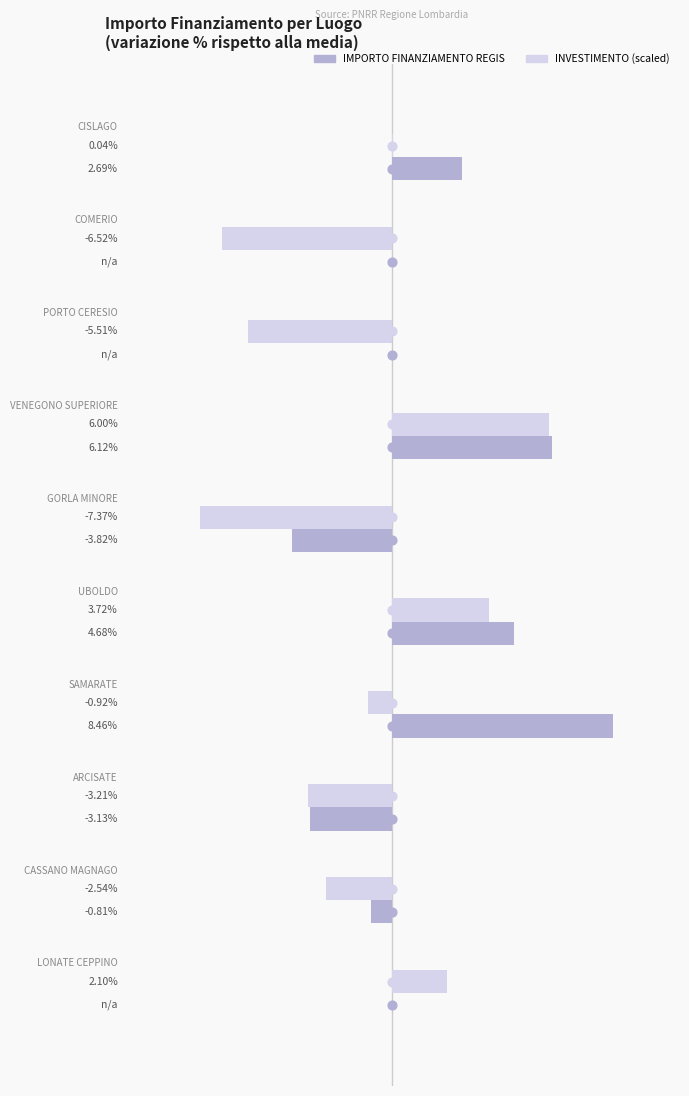

Which series reaches the maximum Y coordinate?

IMPORTO FINANZIAMENTO REGIS